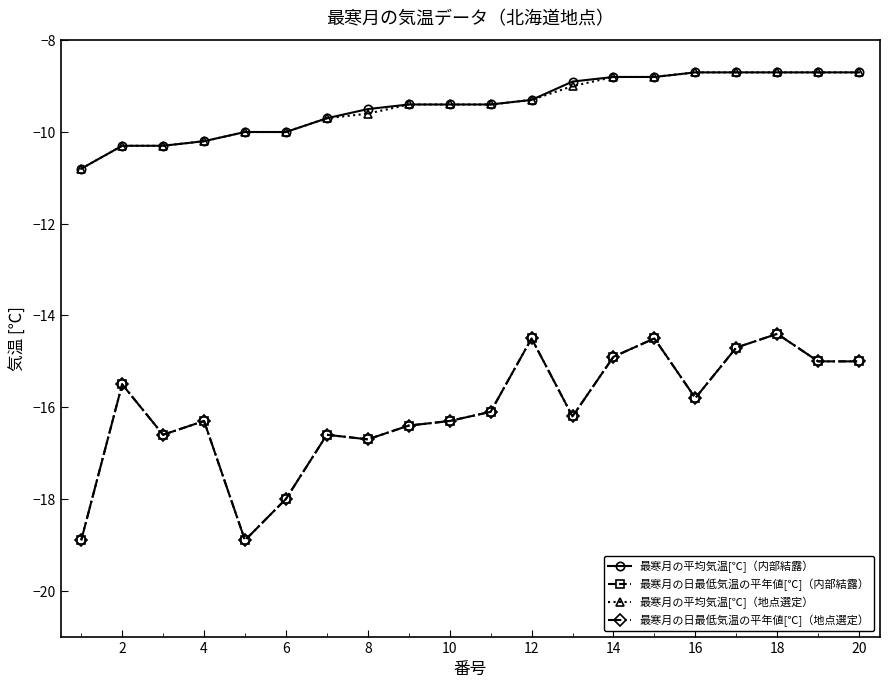

Is this an area chart (filled region under the line)?

No